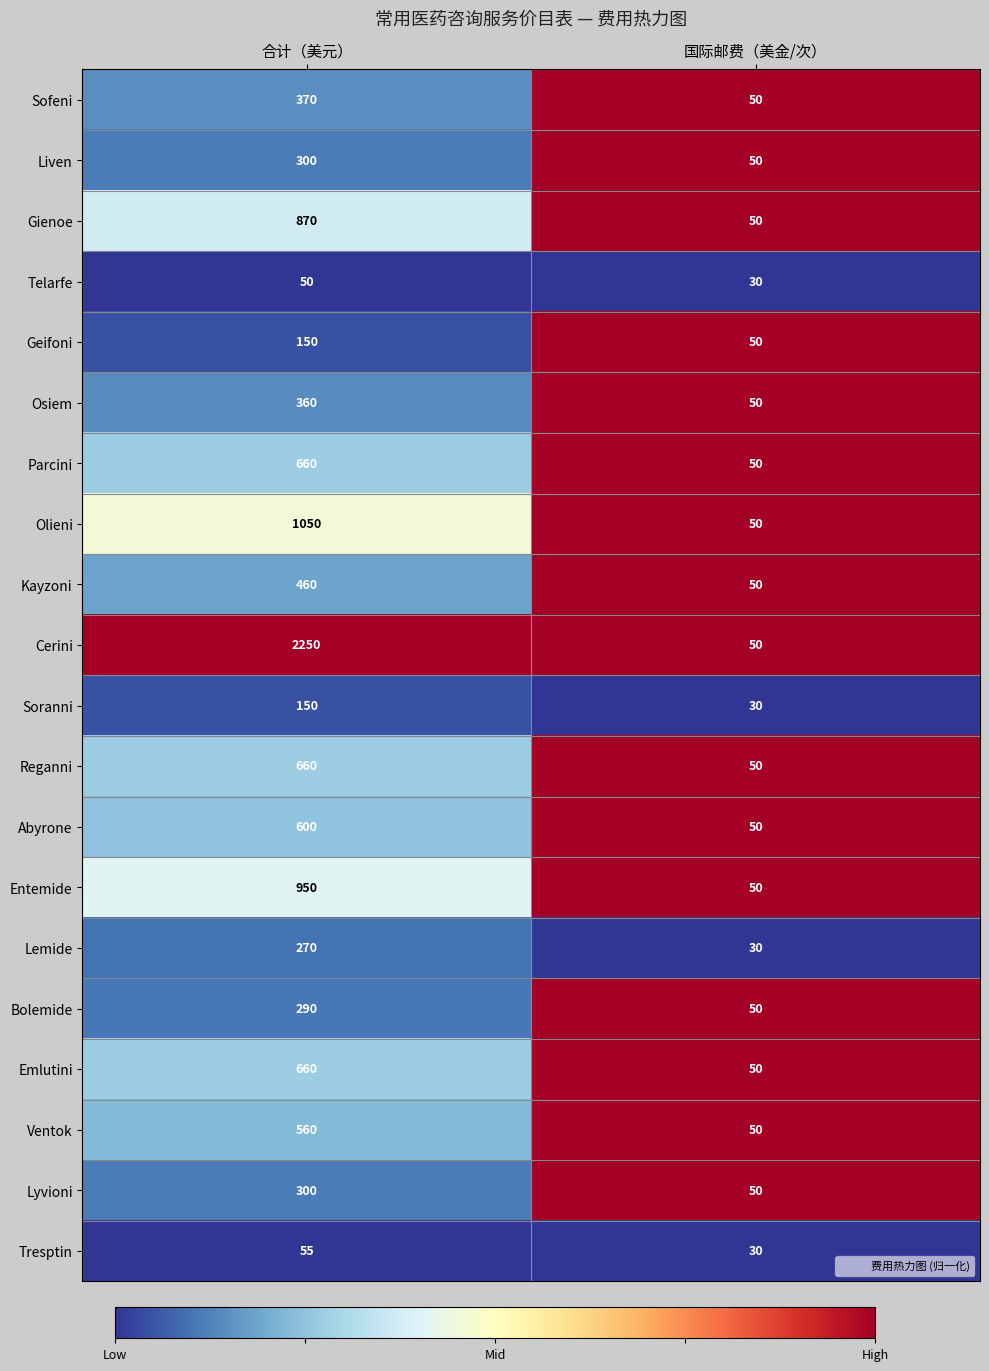

Is it true that Soranni equals 30 at 国际邮费（美金/次）?

True